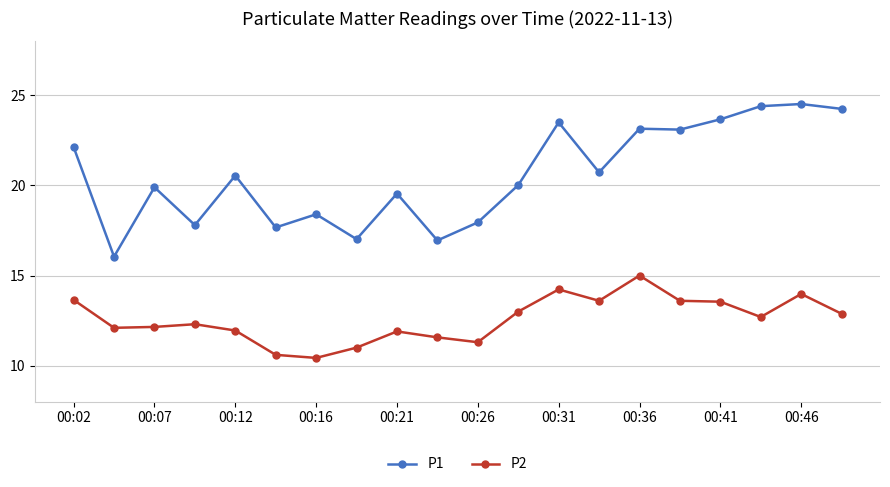

Rank the series by their maximum value, from lowest to highest.

P2, P1